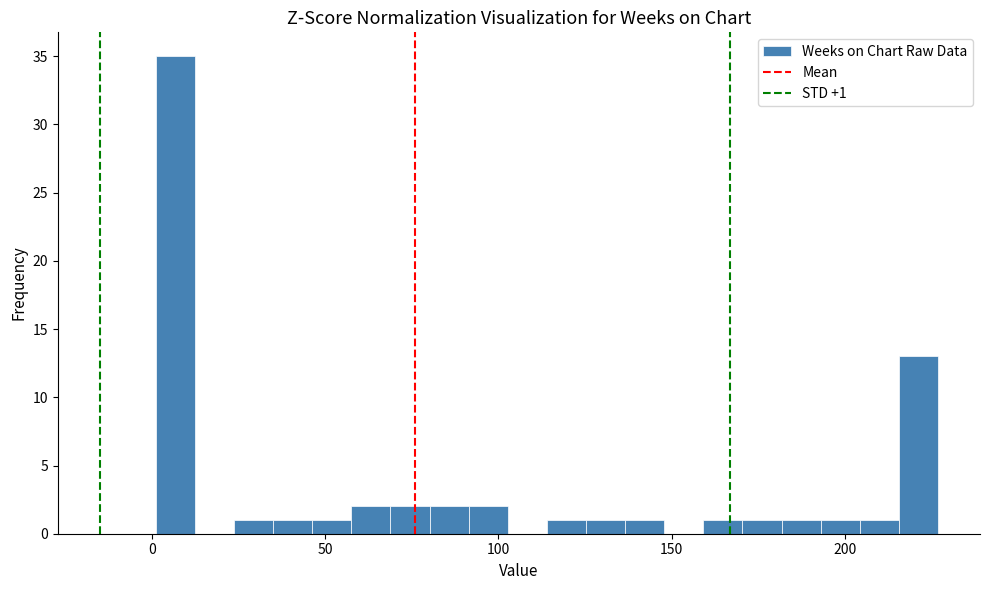

Around what value on the x-axis is the tallest bar? Give the approximate position of its centre, as read against the axis.

5